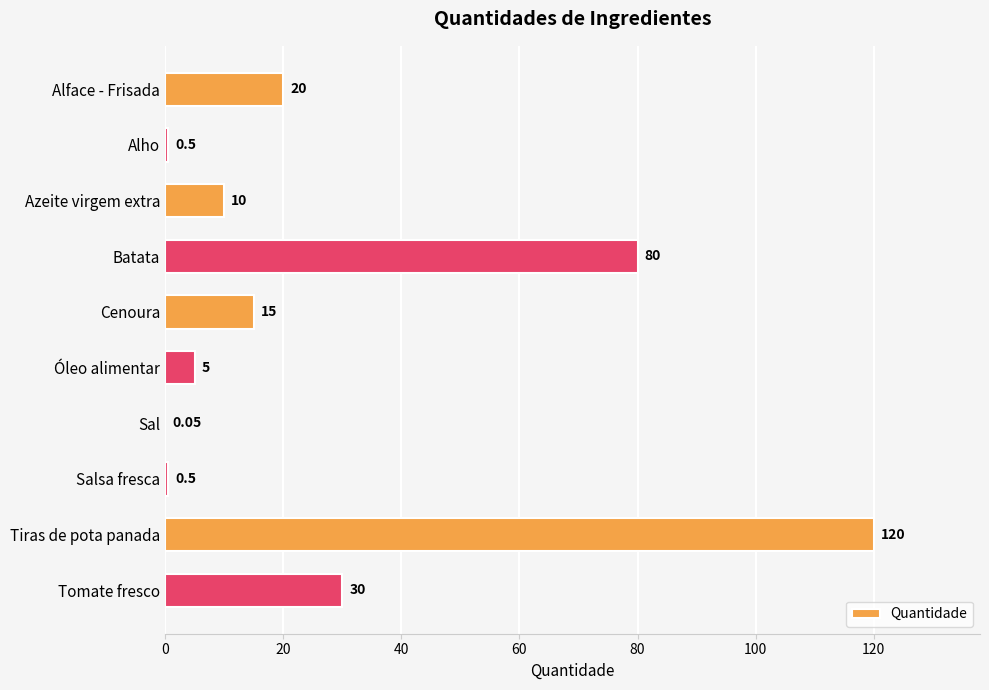

At which label is the value closest to 60?

Batata